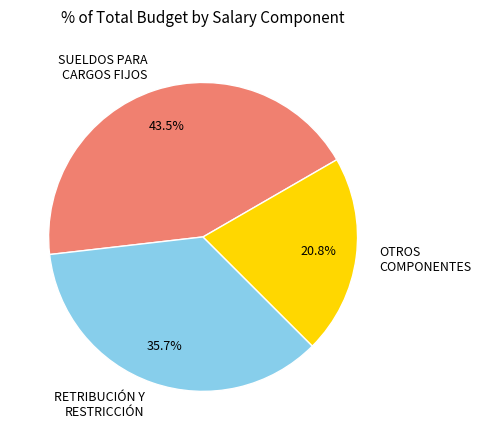

Approximately how many times larger is the value at RETRIBUCIÓN Y RESTRICCIÓN compared to SUELDOS PARA CARGOS FIJOS?

0.8